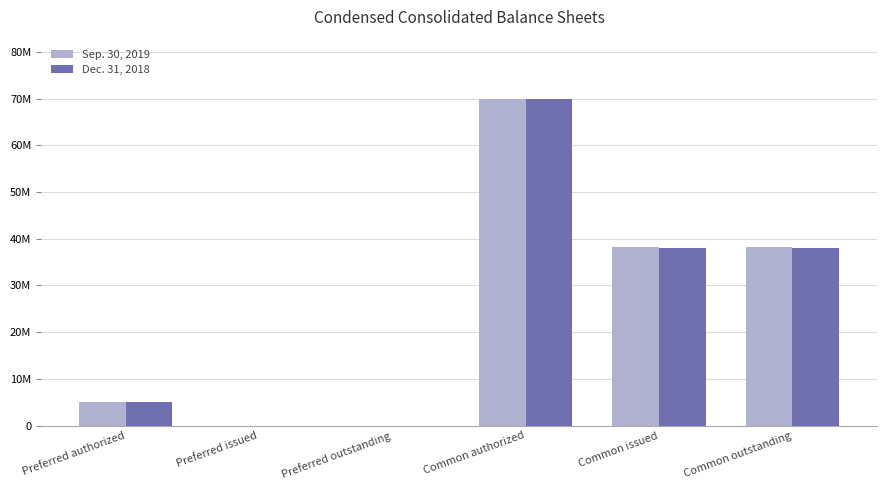

What is the average value of the Dec. 31, 2018 series?

25163333